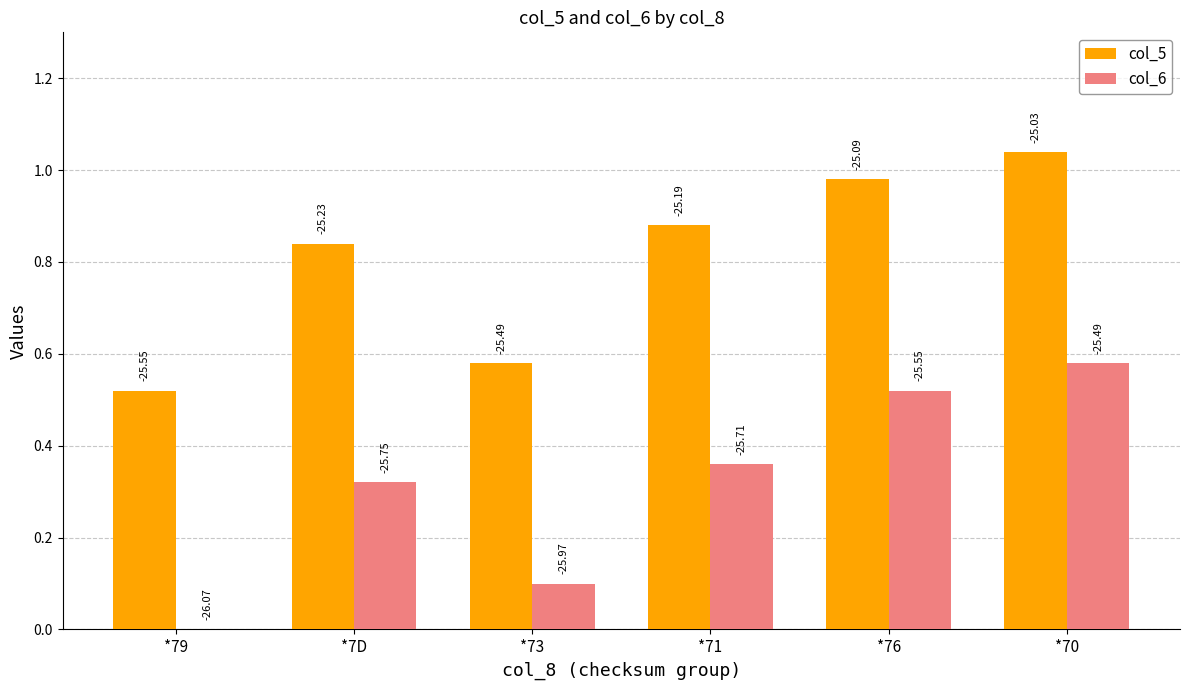

What is the approximate value of col_5 at *76?

1.0